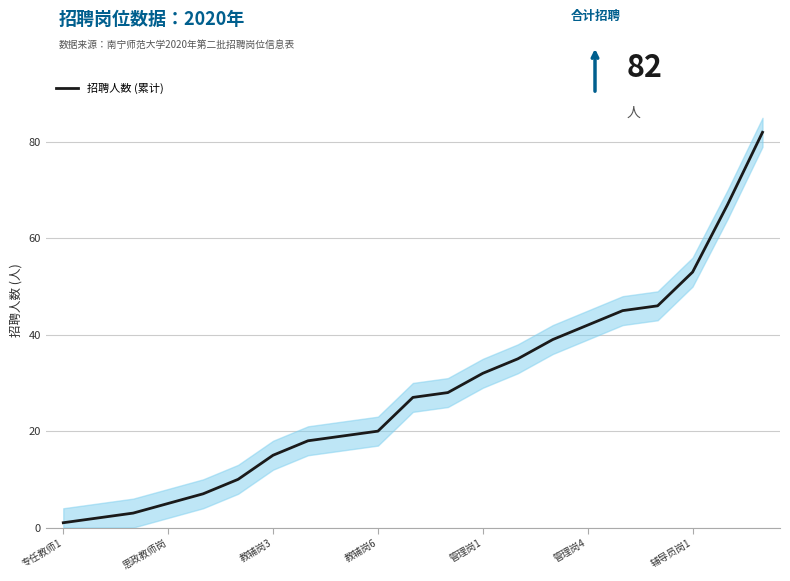

Which has a higher value, 11 or 9?

11